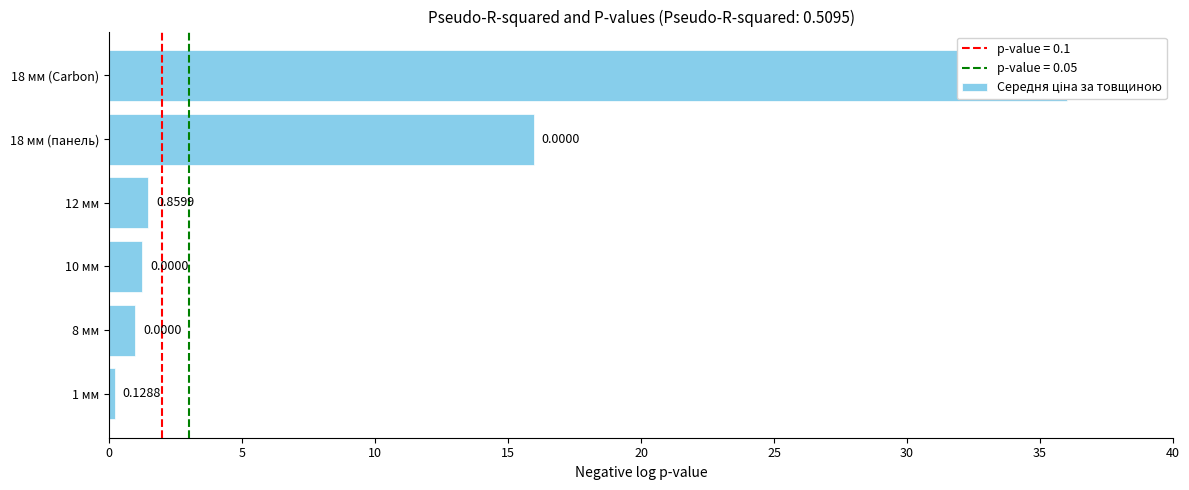

The value at 18 мм (Carbon) is 36.0. True or false?

True